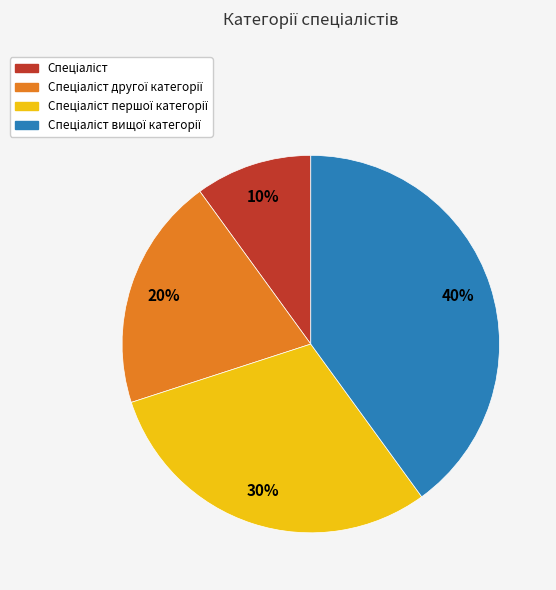

Count the number of slices in the pie.

4